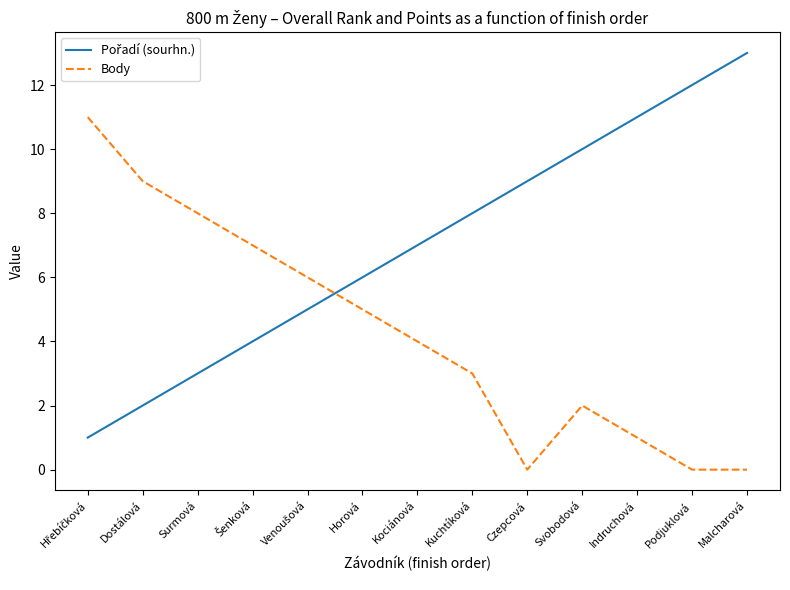

Which series changed the most between Kociánová and Czepcová?

Body